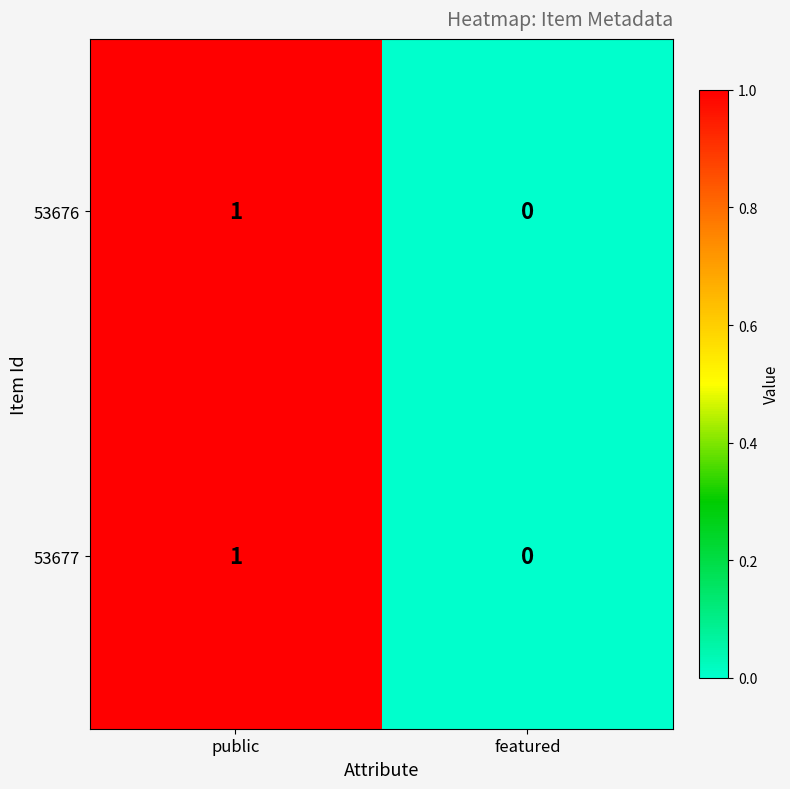

Is it true that 53677 equals 1 at public?

True